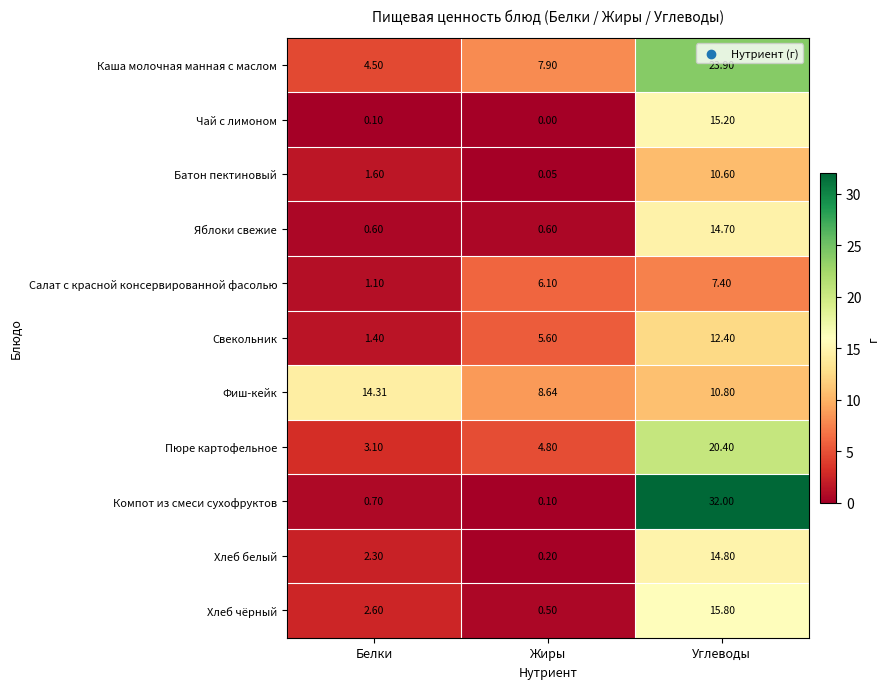

Which series has the largest total across all categories?

Каша молочная манная с маслом